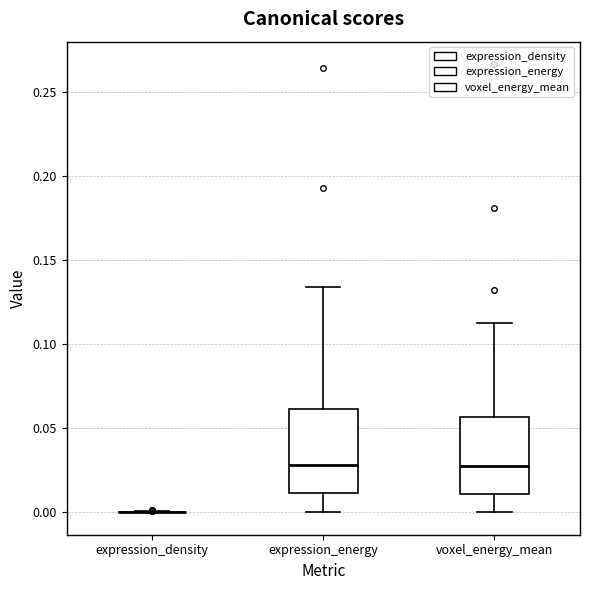

Where is the upper edge of the box for expression_energy on the y-axis? The values are not printed on the chart, so give them approximately, as read against the axis.

0.060